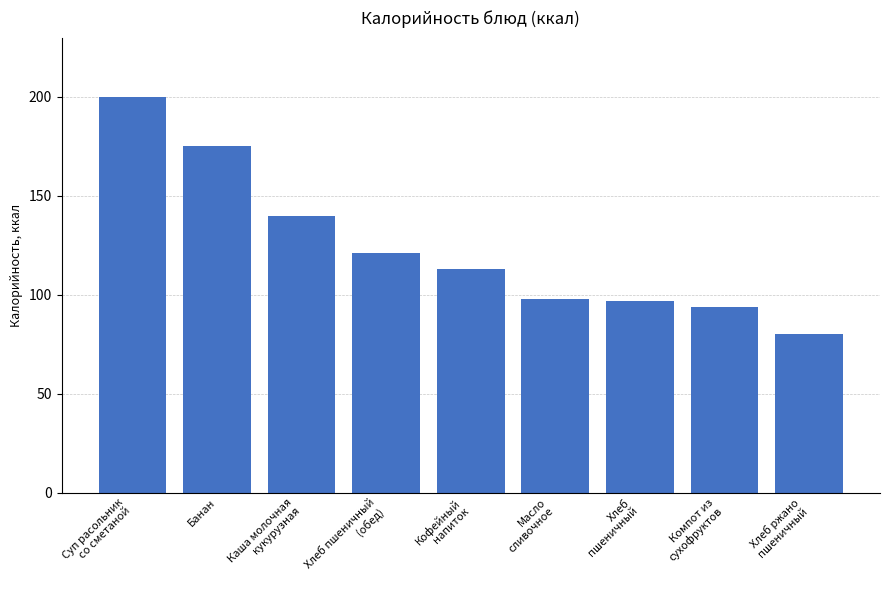

Reading left to right, extract all data points from this chart.

Суп расольник
со сметаной=200	Банан=175	Каша молочная
кукурузная=140	Хлеб пшеничный
(обед)=121	Кофейный
напиток=113	Масло
сливочное=98	Хлеб
пшеничный=97	Компот из
сухофруктов=94	Хлеб ржано
пшеничный=80